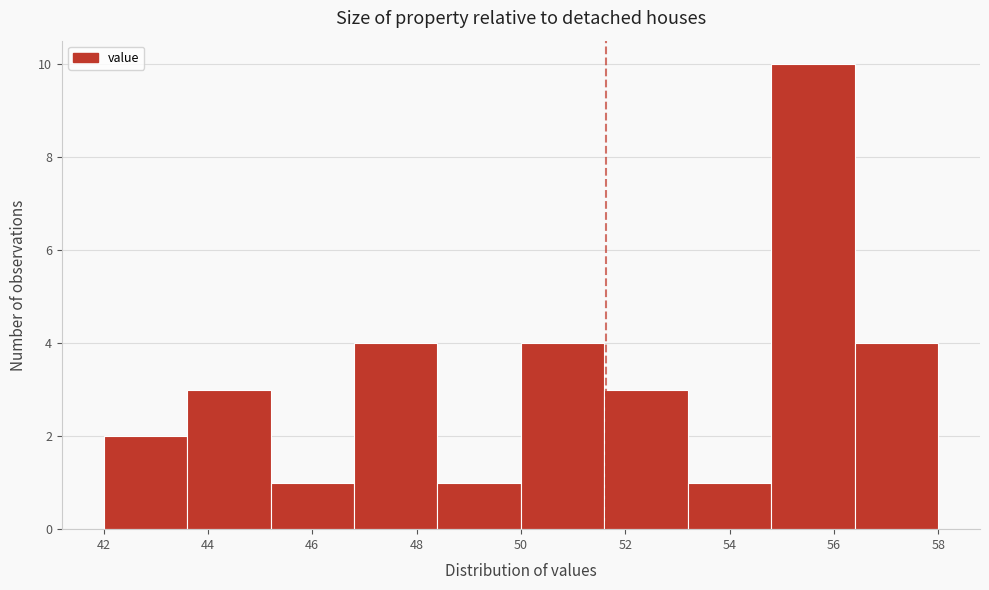

Reading left to right, transcribe this chart: for each bar, give the range it covers on the x-axis and its height. The values are not printed on the chart, so give them approximately, as read against the axis.

42.0 to 43.6: 2
43.6 to 45.2: 3
45.2 to 46.8: 1
46.8 to 48.4: 4
48.4 to 50.0: 1
50.0 to 51.6: 4
51.6 to 53.2: 3
53.2 to 54.8: 1
54.8 to 56.4: 10
56.4 to 58.0: 4